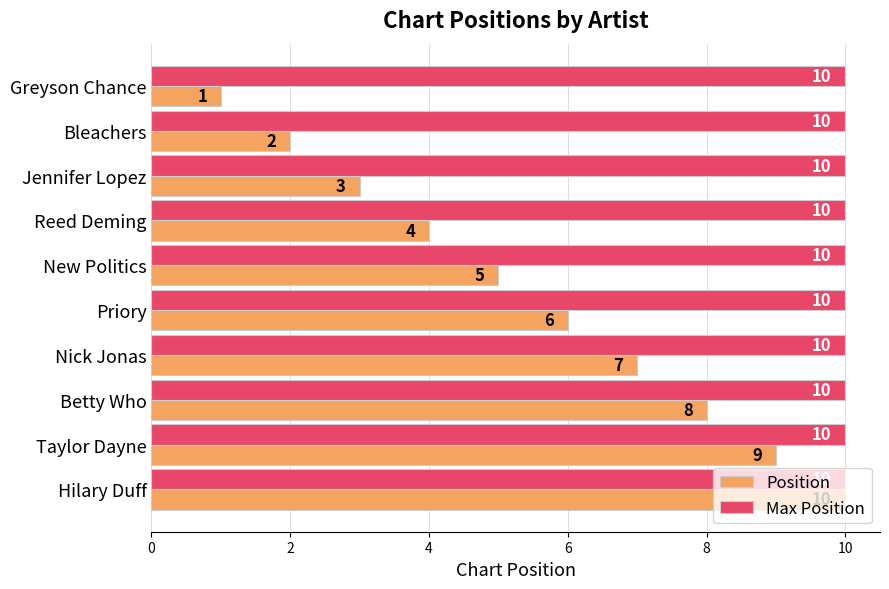

Which series has the widest spread of values?

Position